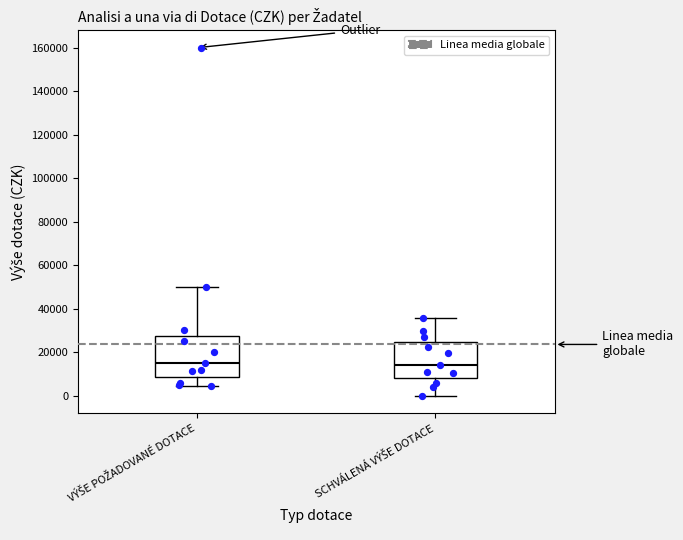

Where is the lower edge of the box for SCHVÁLENÁ VÝŠE DOTACE on the y-axis? The values are not printed on the chart, so give them approximately, as read against the axis.

8000